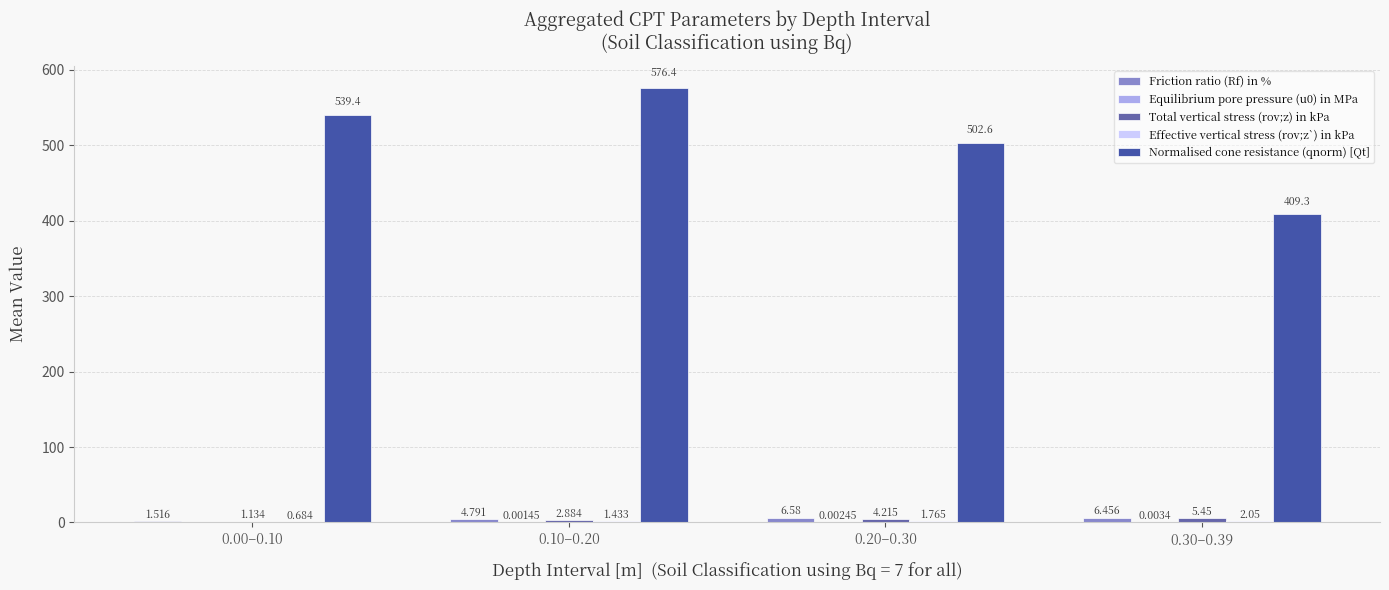

How many values in the Normalised cone resistance (qnorm) [Qt] series exceed 539?

2